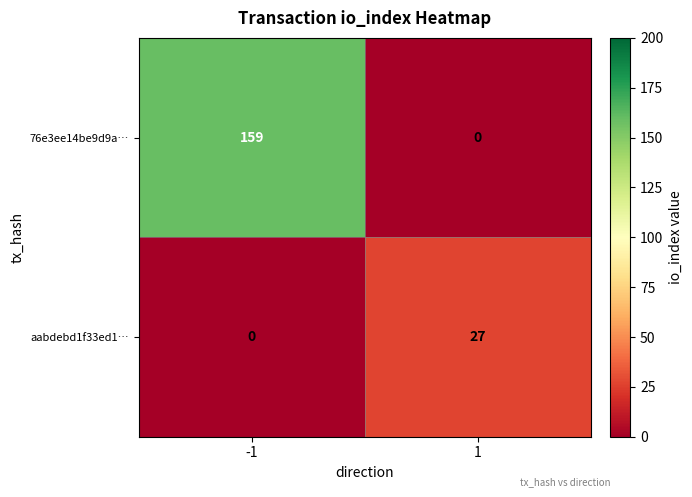

How many data points does each series have?

2